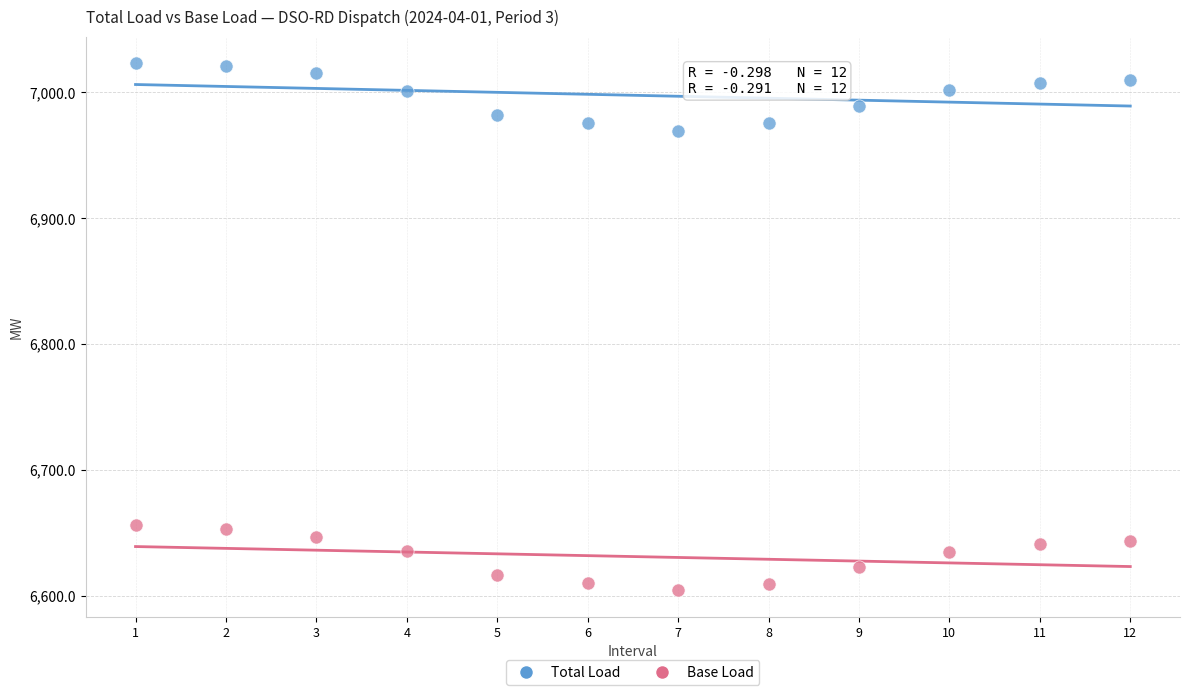

Which series contains the highest Y value?

Total Load